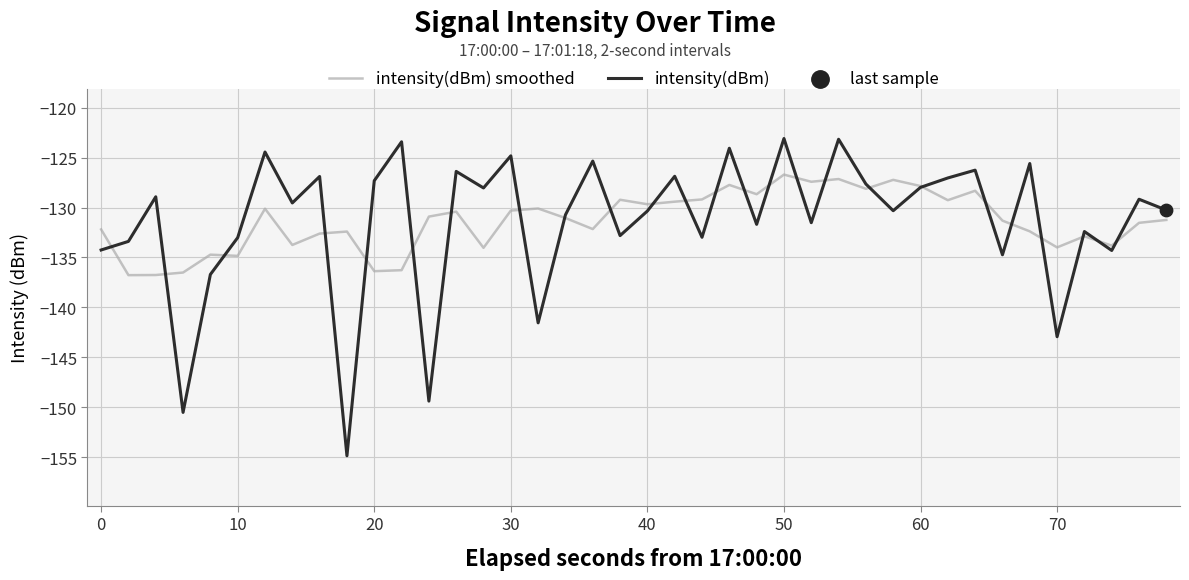

What is the lowest value of the intensity(dBm) smoothed series?

-136.8